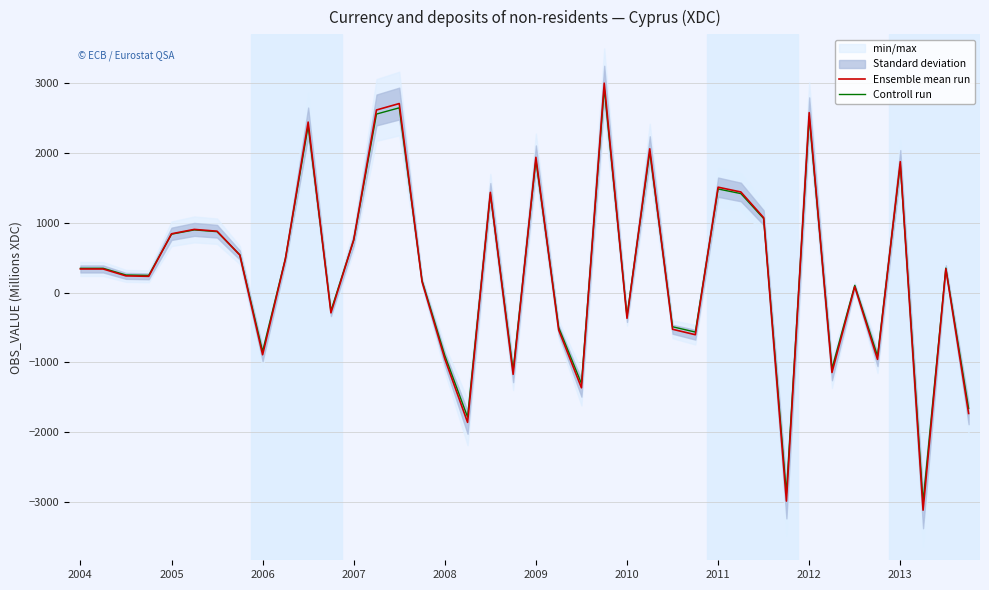

Is it true that Controll run equals 2242.6 at 2011?

False